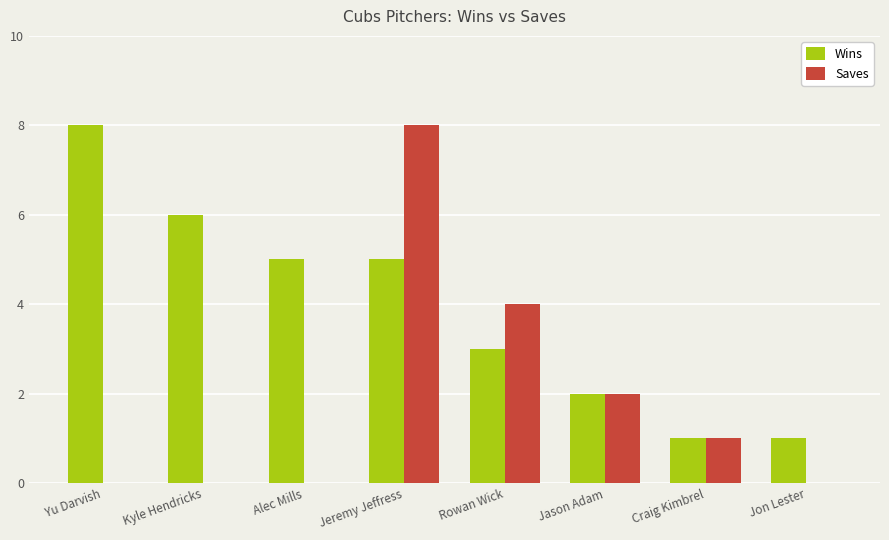

What is the average value of the Wins series?

4